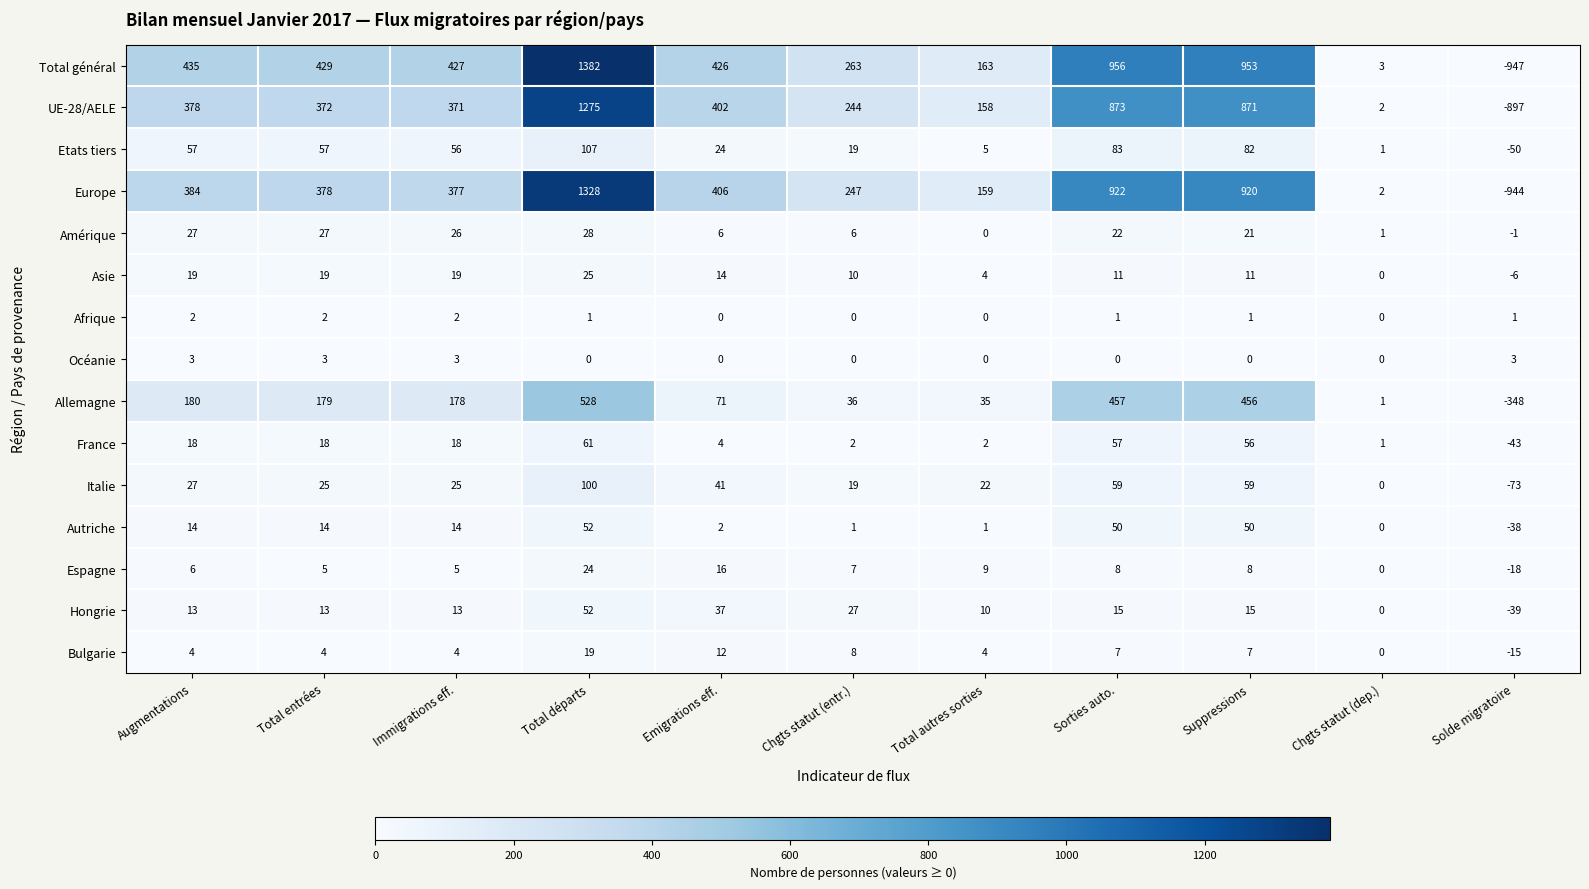

What is the sum of the Total général values at Immigrations eff. and Sorties auto.?

1383